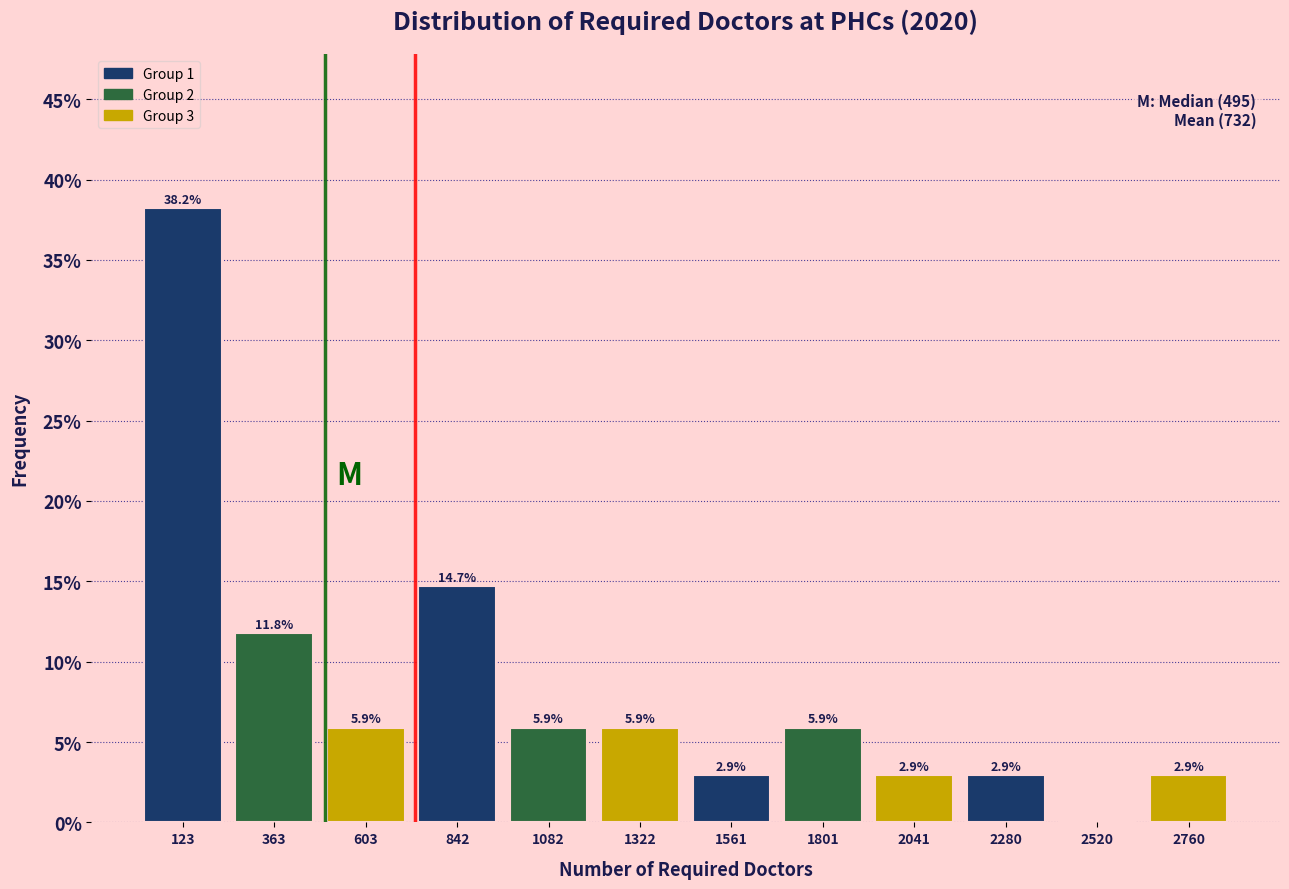

Over which range of the x-axis is the bar tallest?

0 to 250